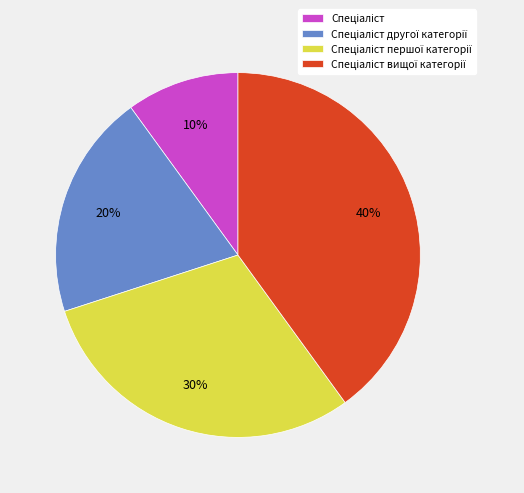

Is there a majority slice in this chart?

No